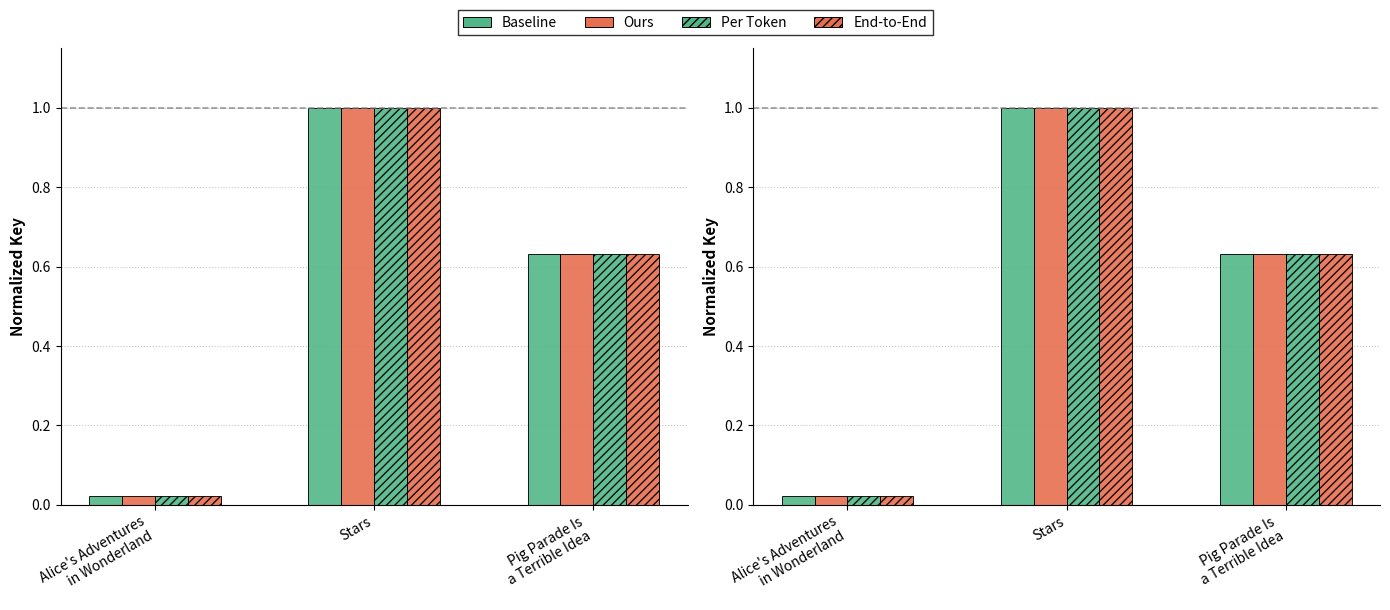

List the labels in order of Ours value, largest first.

Stars, Pig Parade Is
a Terrible Idea, Alice's Adventures
in Wonderland